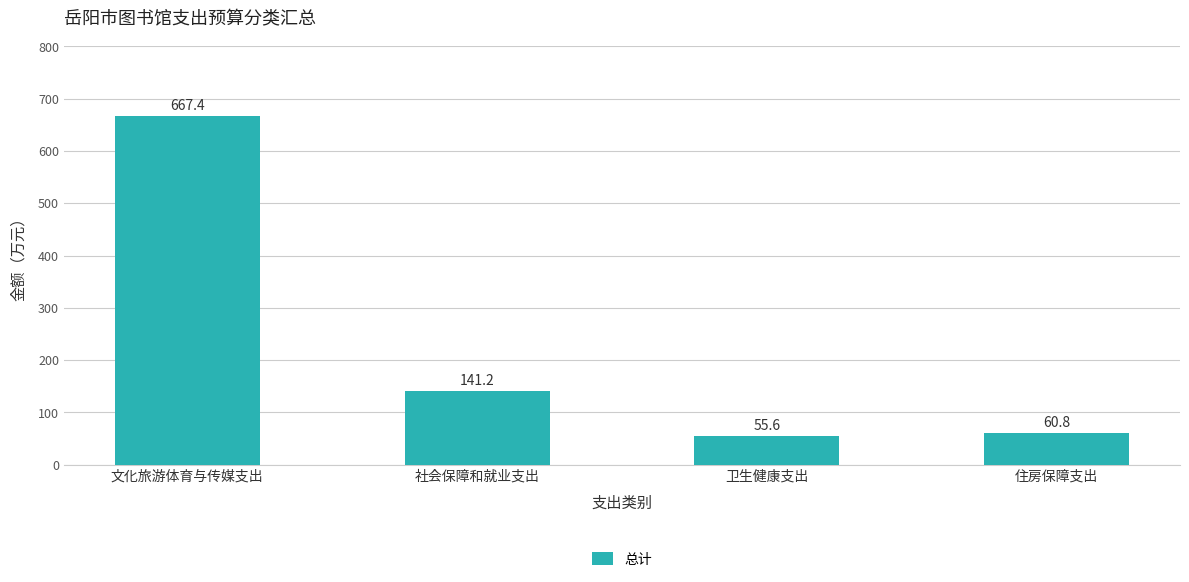

What is the sum of the values at 卫生健康支出 and 文化旅游体育与传媒支出?

723.0